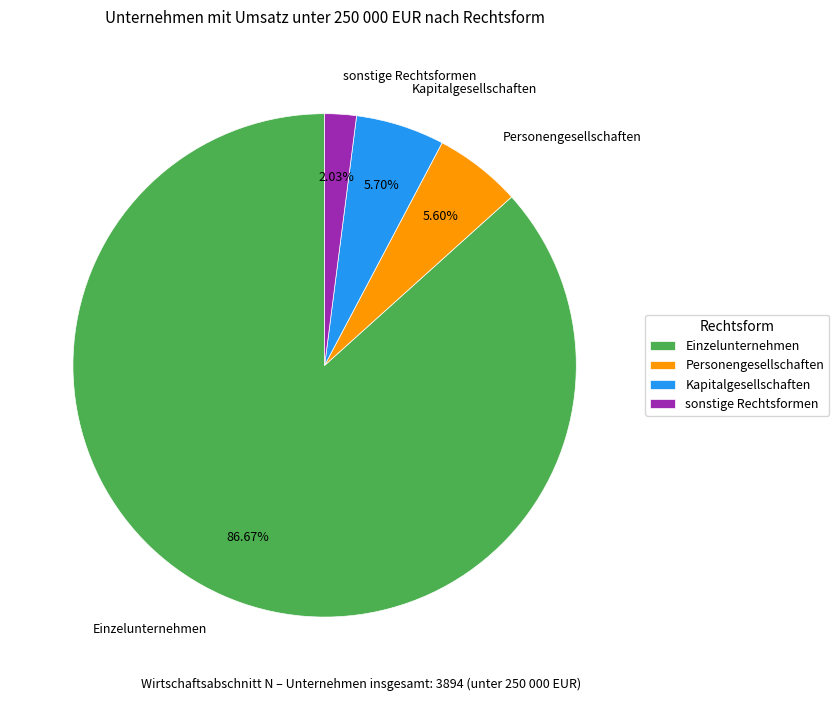

To the nearest percent, what percentage of the pie is sonstige Rechtsformen?

2%